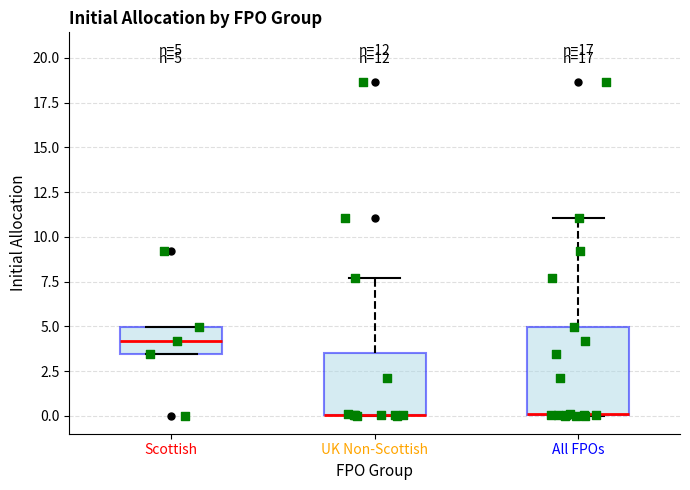

Which box is the tallest, from its lower edge to its upper edge?

All FPOs